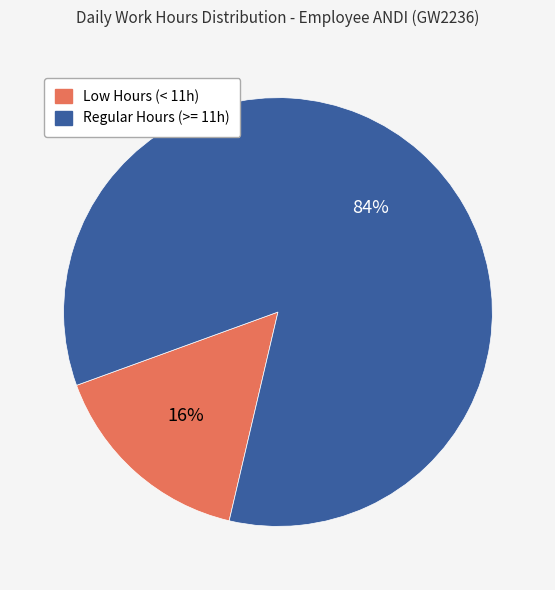

The Regular Hours (>= 11h) slice represents 84% of the pie. True or false?

True